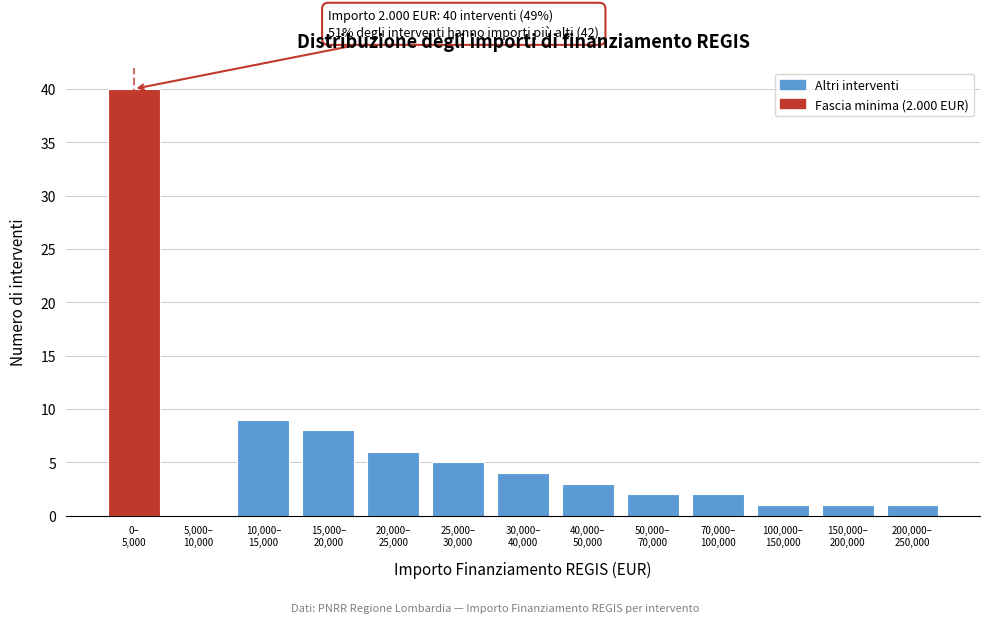

What is the maximum value shown in the chart?

40